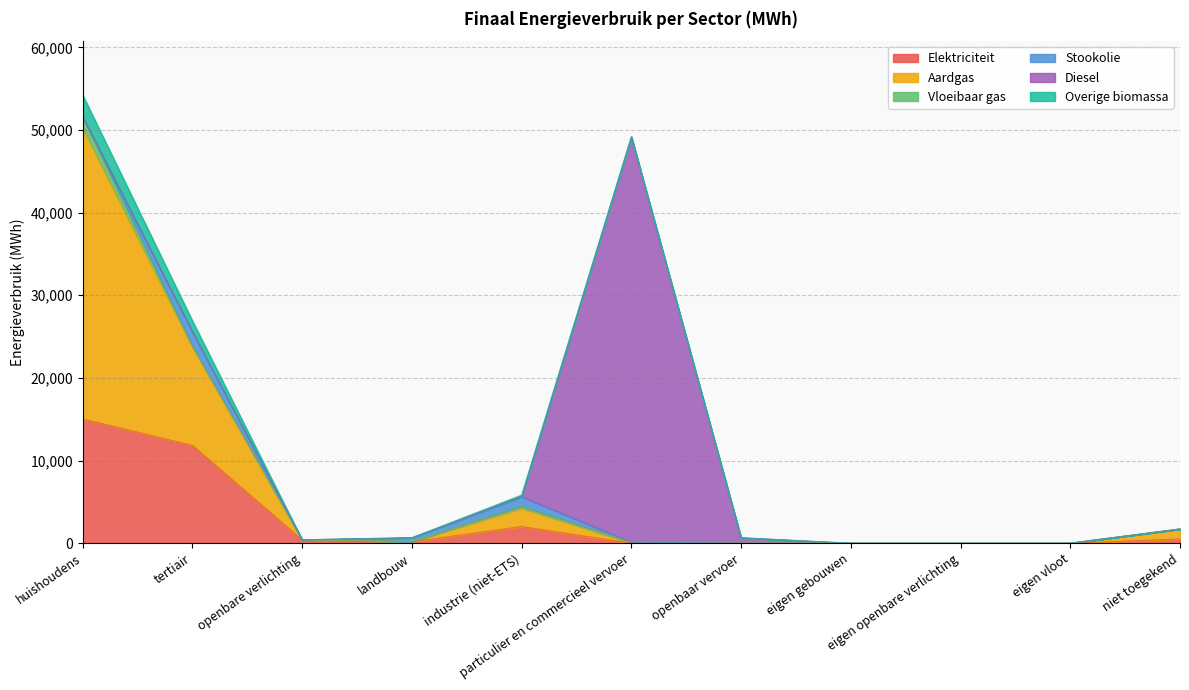

At which category does the chart reach its peak across all series?

huishoudens